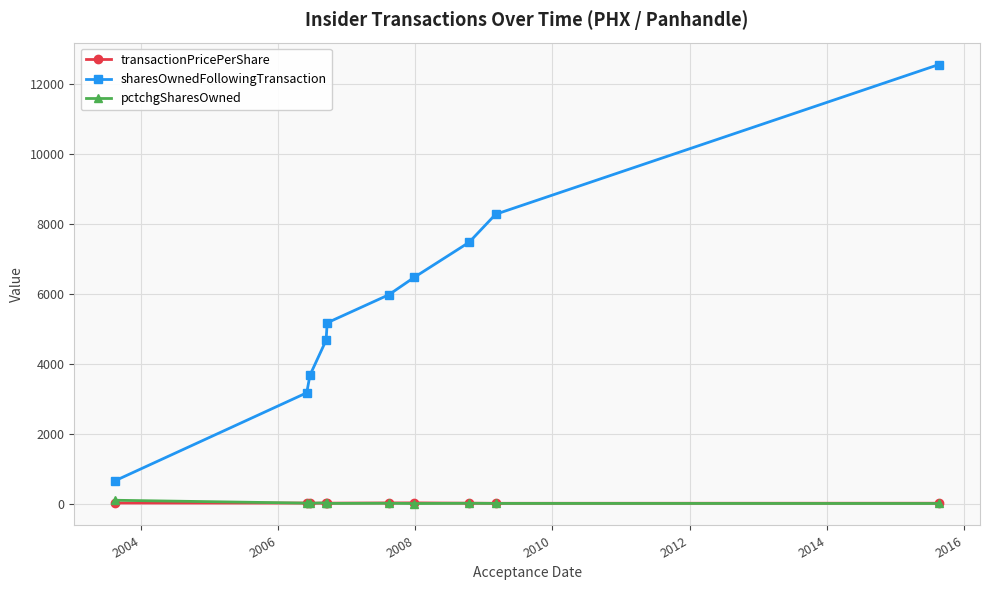

True or false: sharesOwnedFollowingTransaction has more than 2 points higher than both neighbors.

False